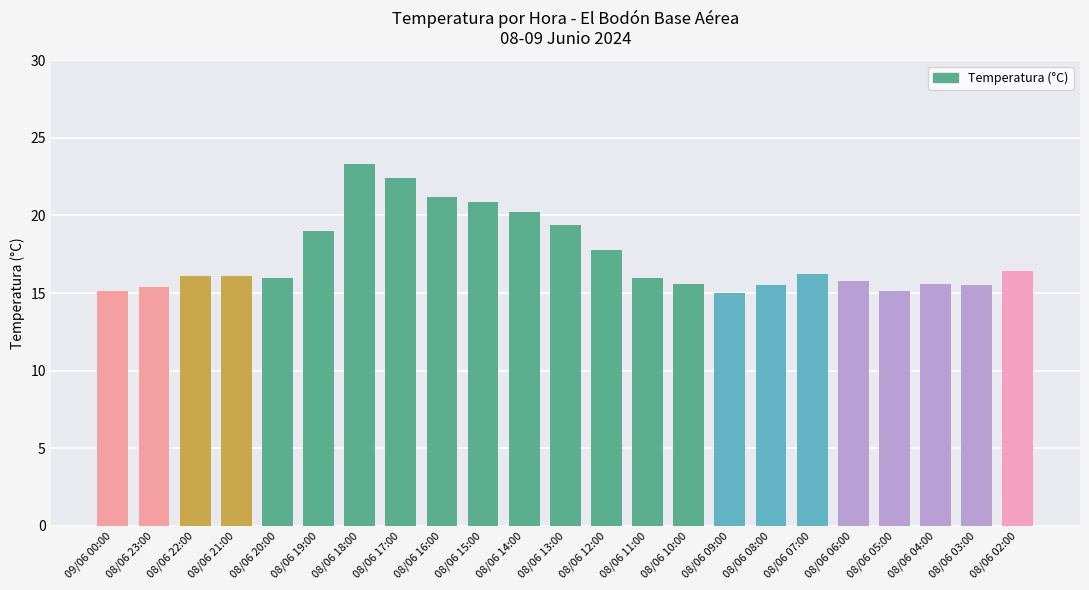

Which category has the highest value across all series?

08/06 18:00